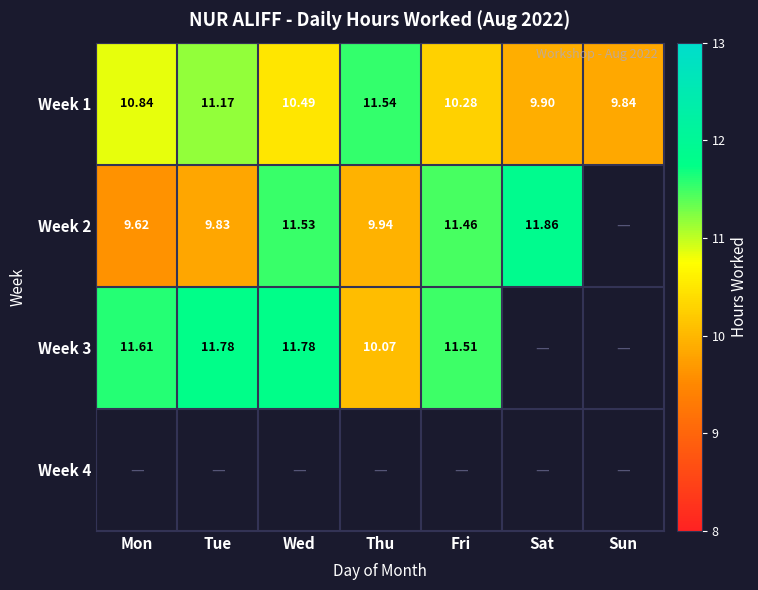

List the labels in order of Week 1 value, smallest first.

Sun, Sat, Fri, Wed, Mon, Tue, Thu